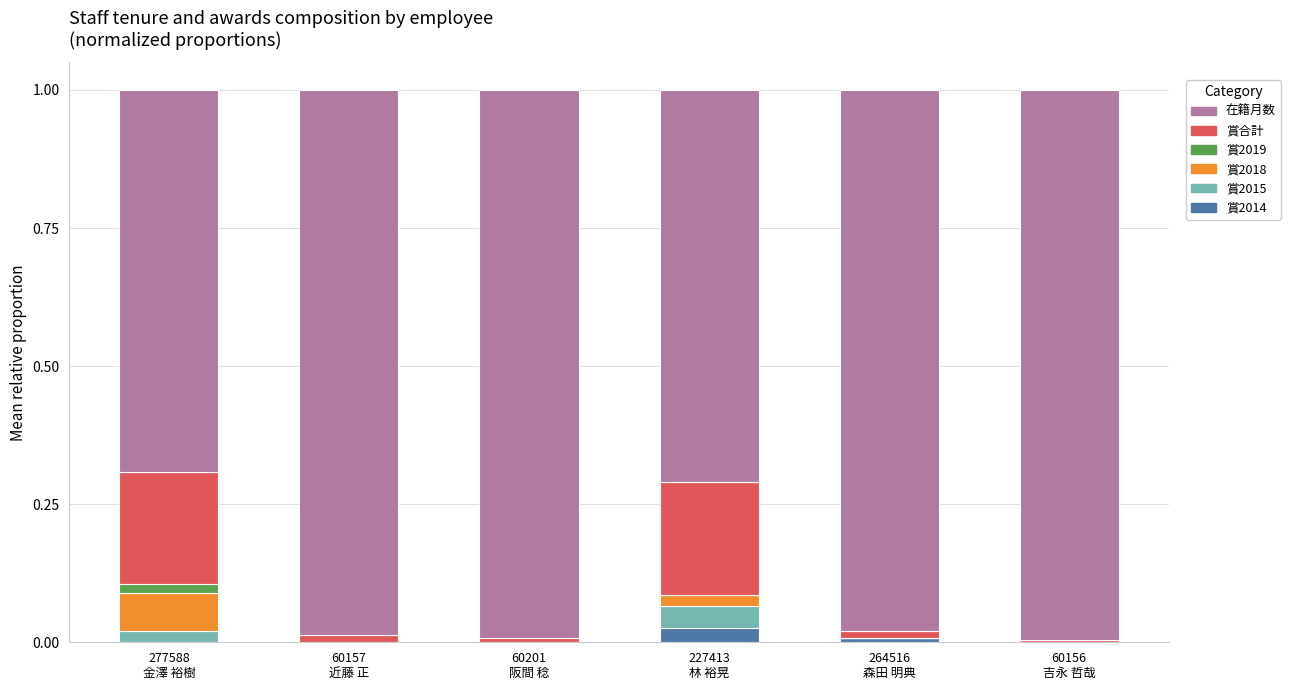

Which has a higher value, 60201
阪間 稔 or 60157
近藤 正?

60201
阪間 稔